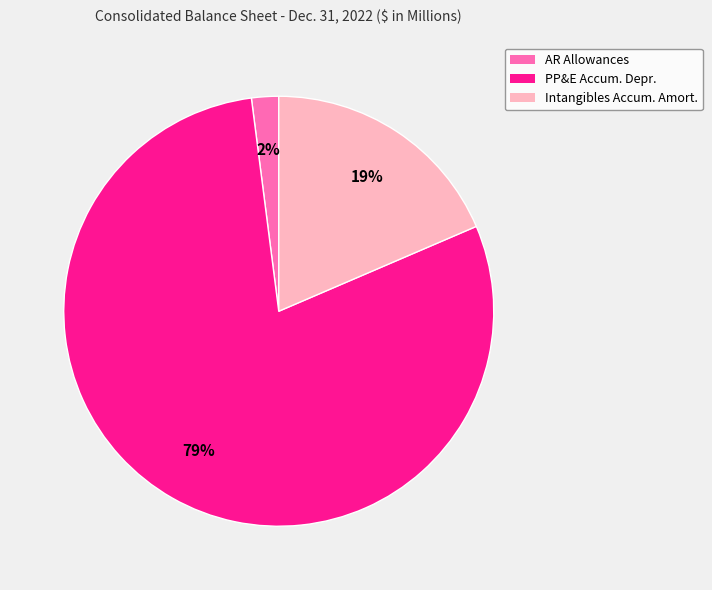

Count the number of slices in the pie.

3